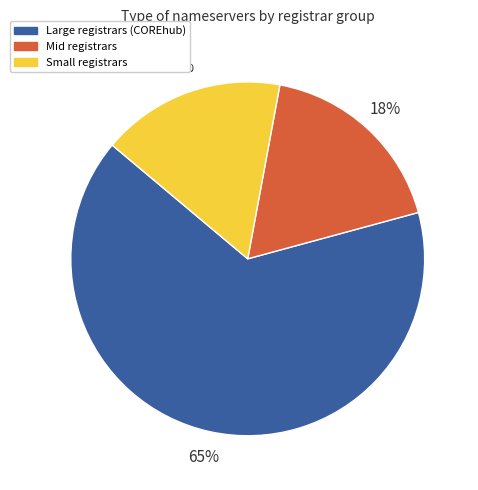

What is the ratio of the value at Mid registrars to the value at Small registrars?

1.1